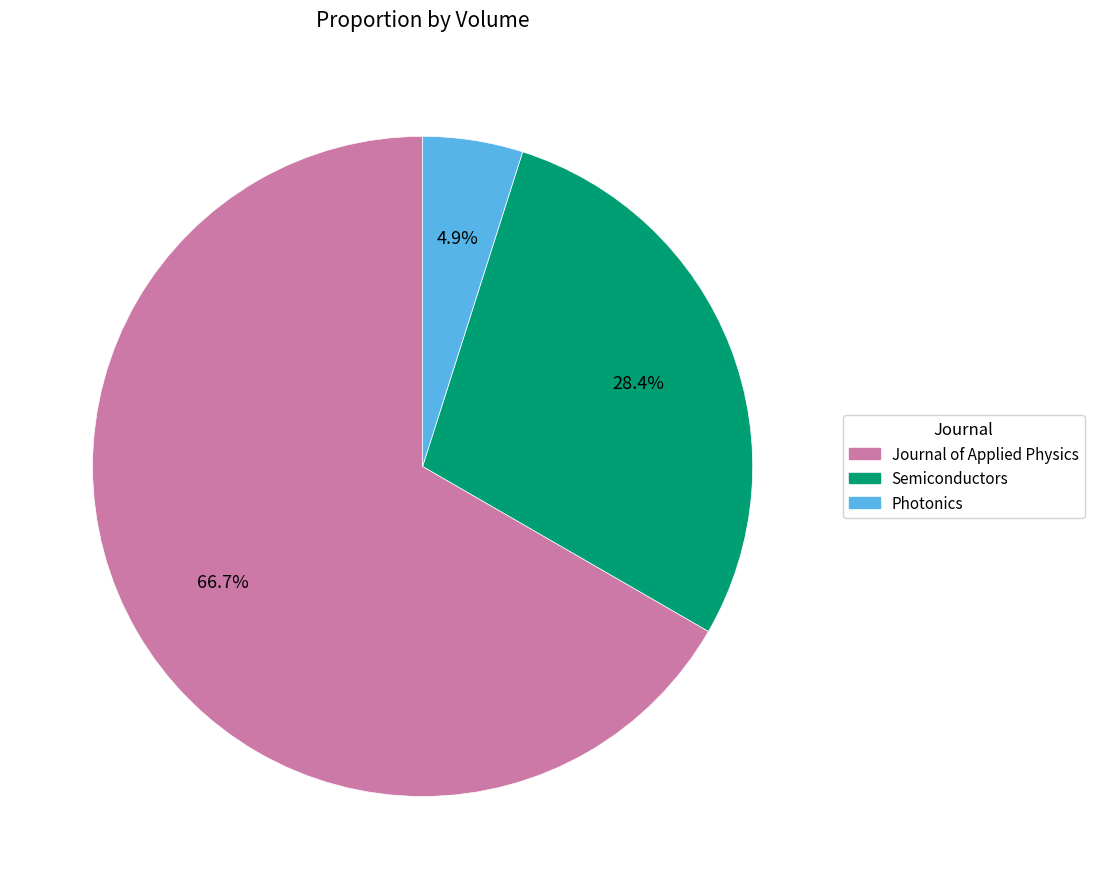

Which slice is the smallest?

Photonics